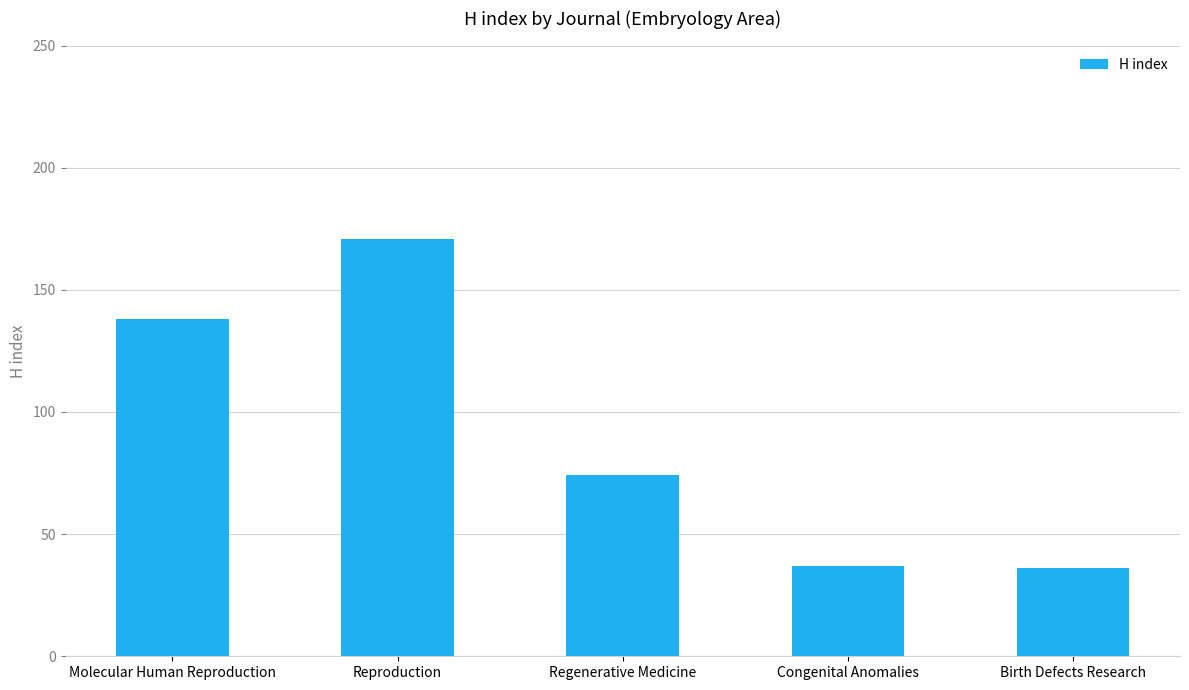

Where does the data first go above 74?

Molecular Human Reproduction